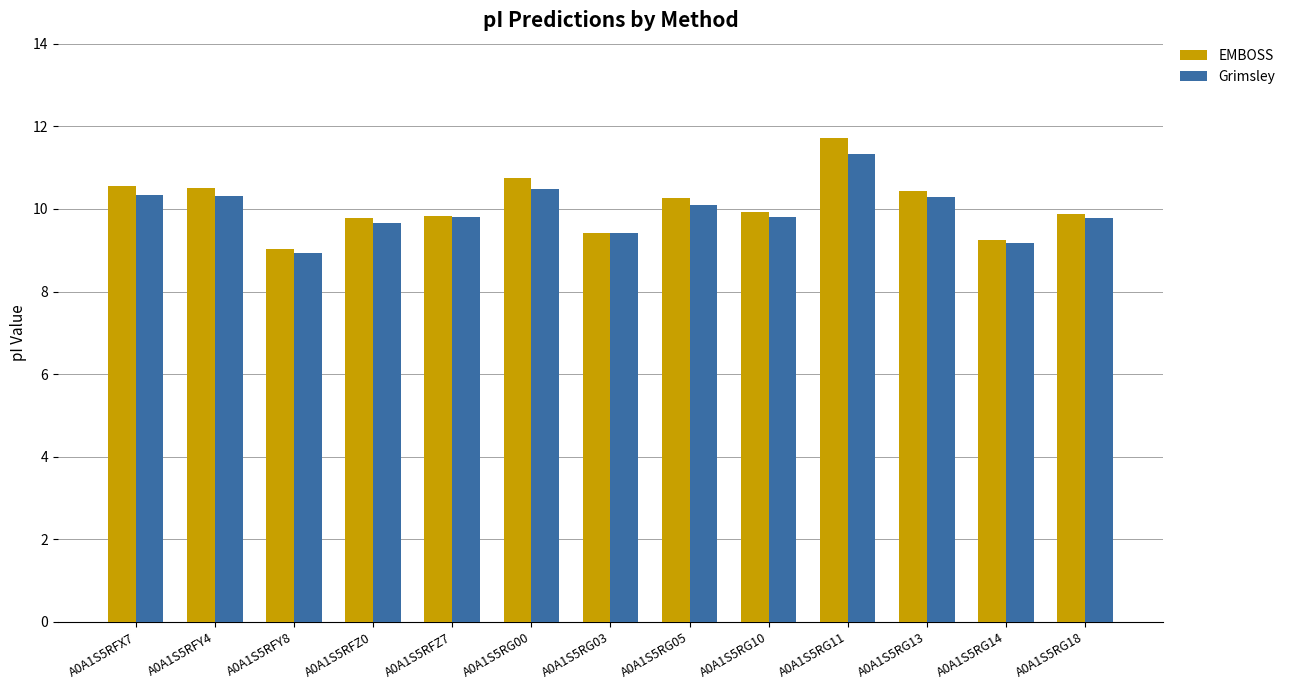

Between A0A1S5RFZ7 and A0A1S5RG11, which series saw the biggest shift?

EMBOSS